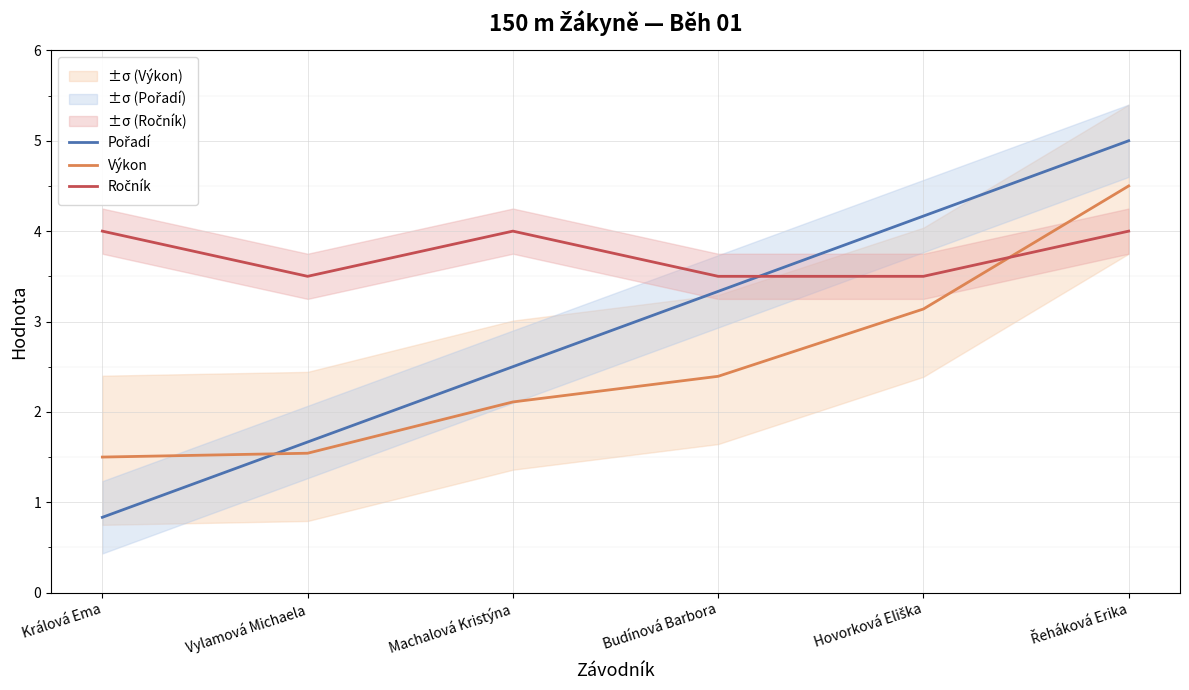

How many Ročník values are between 3 and 4?

6